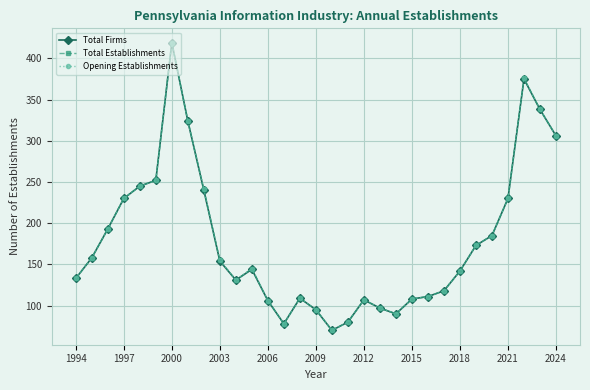

True or false: Opening Establishments and Total Establishments cross at least once.

False